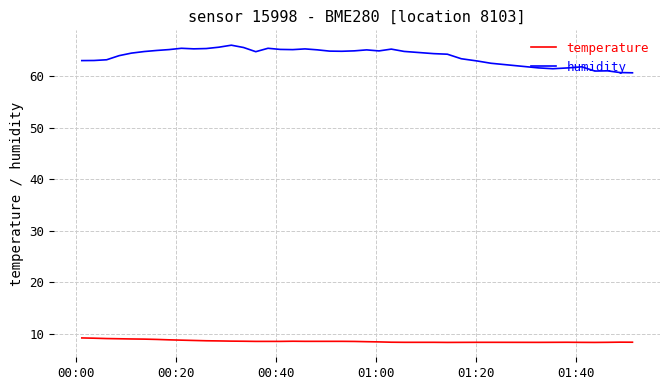

Which series has the largest range (max minus min)?

humidity